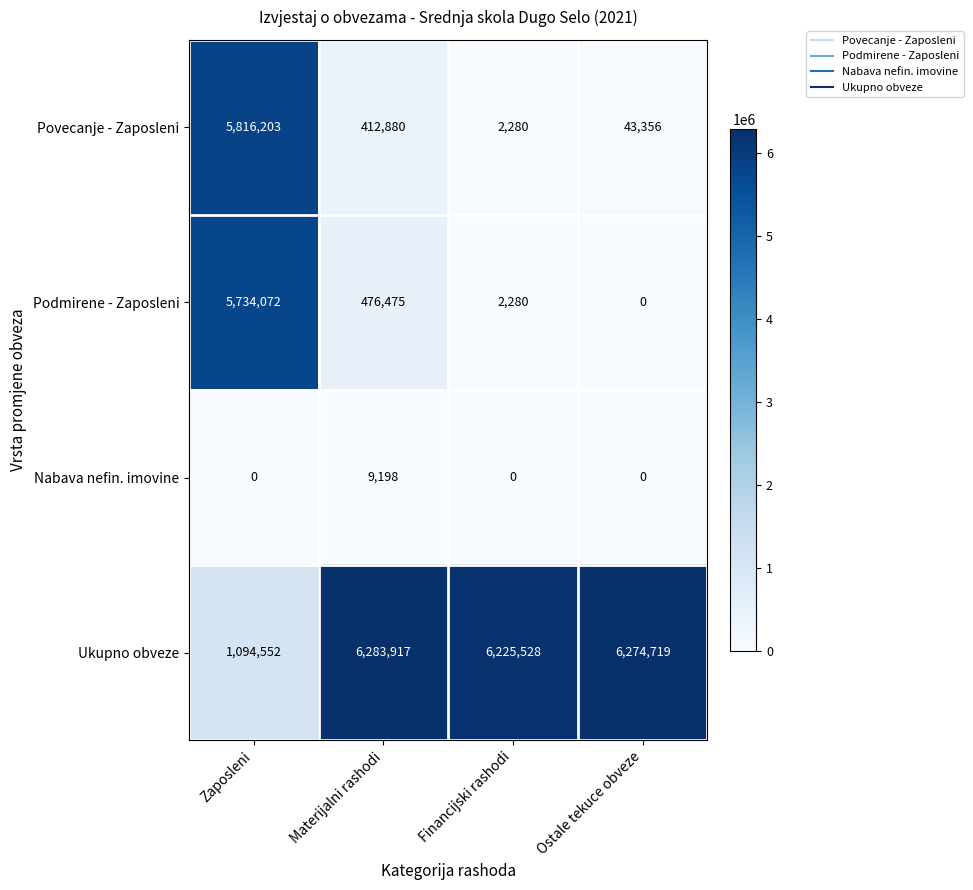

How many positive values does the Nabava nefin. imovine series have?

1